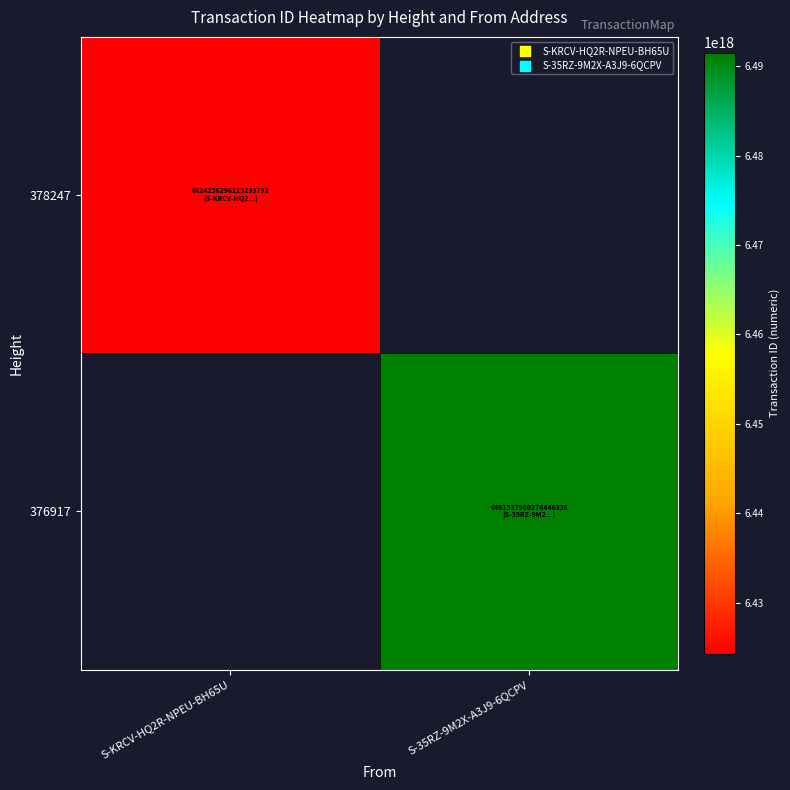

At how many categories does at least one series exceed 6461484550935171072?

1